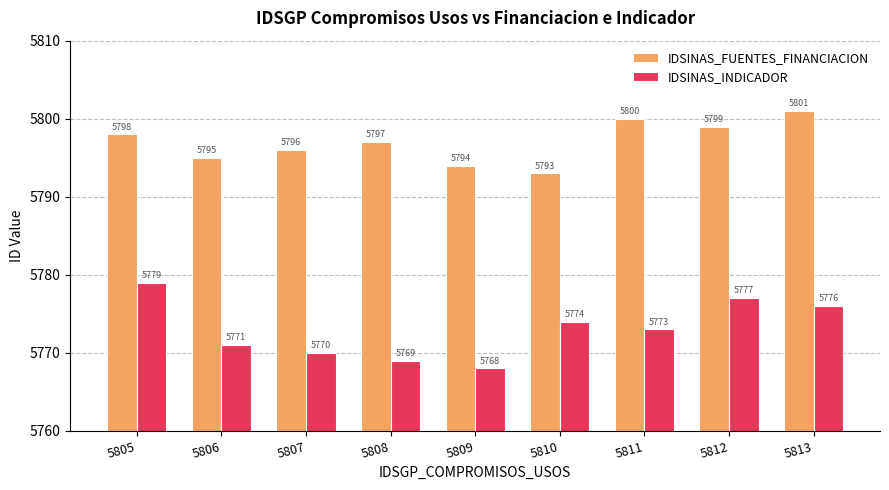

Are the bars horizontal?

No